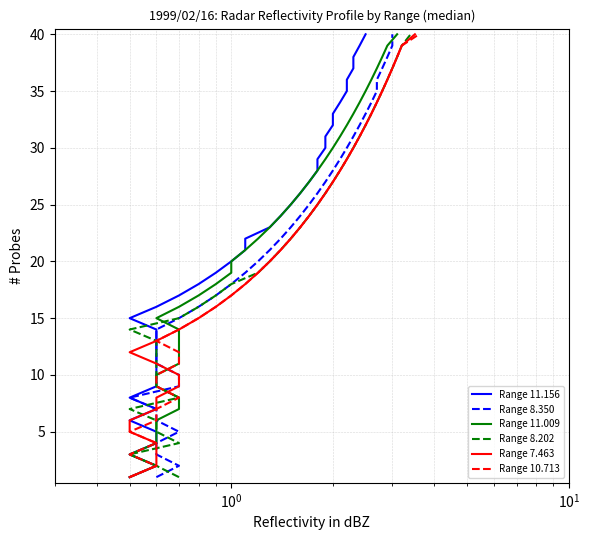

Rank the series by their maximum value, from lowest to highest.

Range 11.156, Range 8.350, Range 11.009, Range 8.202, Range 7.463, Range 10.713